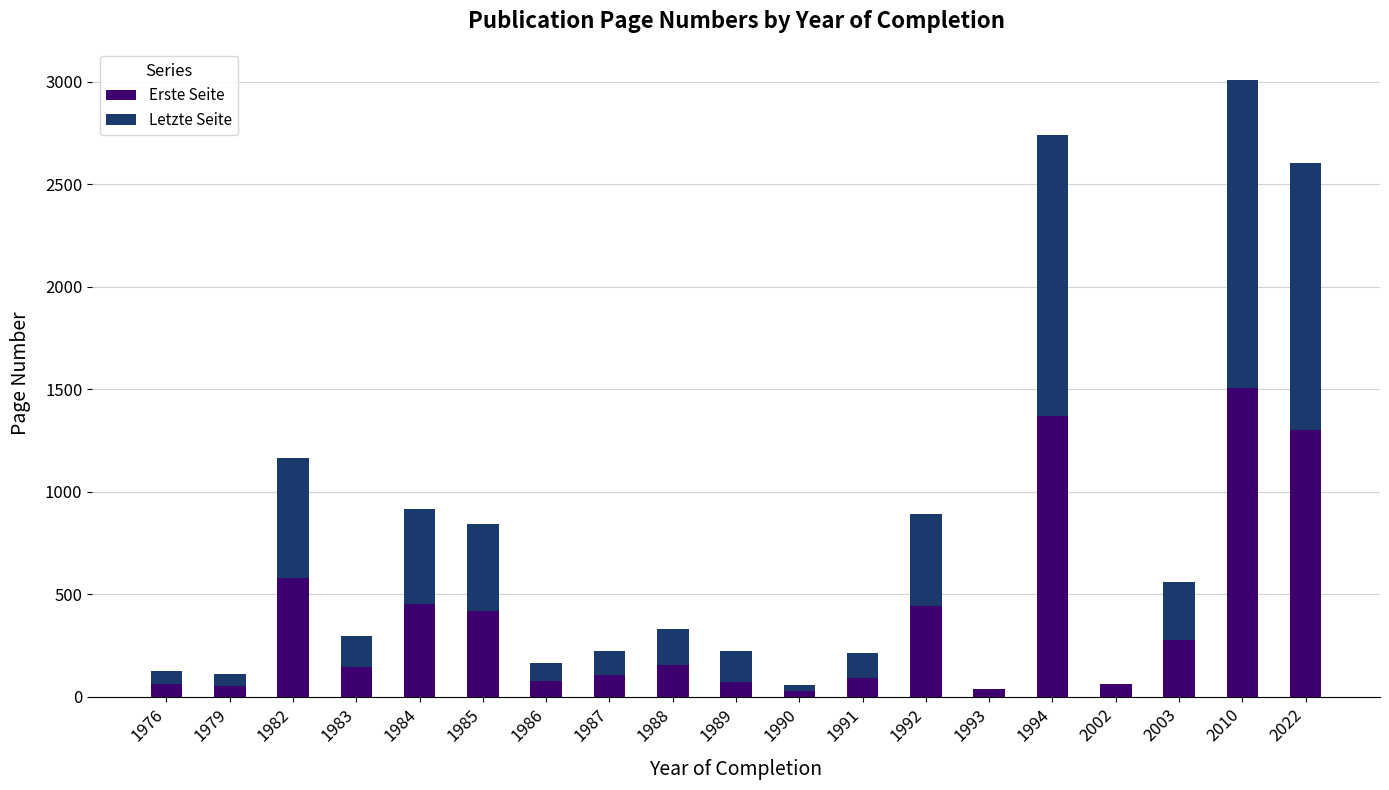

Are the bars horizontal?

No